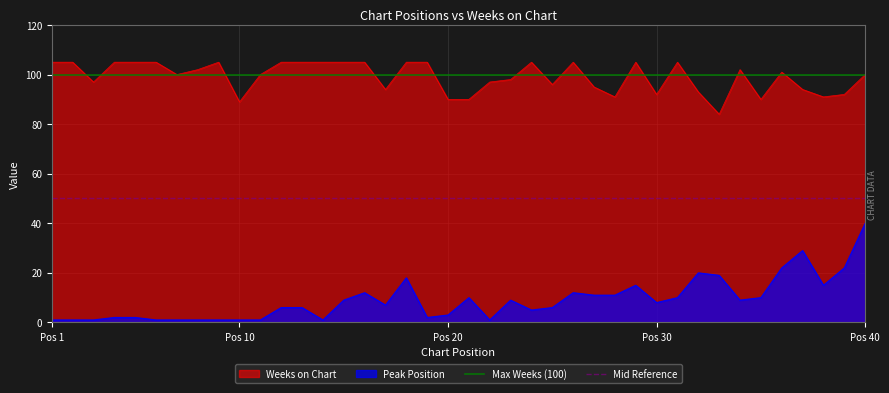

True or false: Peak Position and Weeks on Chart intersect in this chart.

False